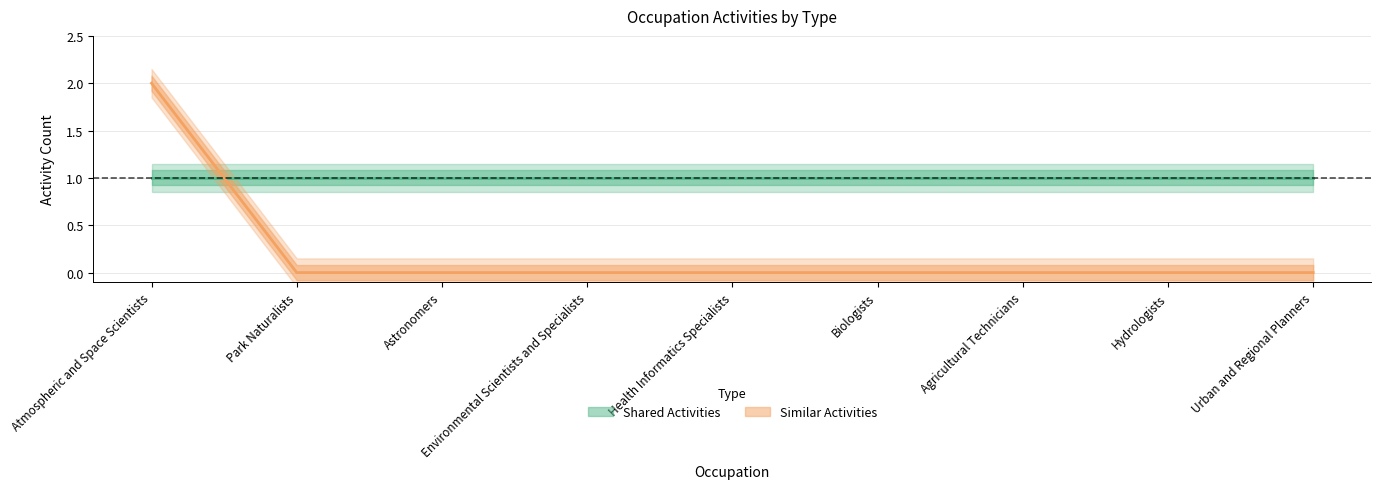

Count the number of categories in the chart.

9